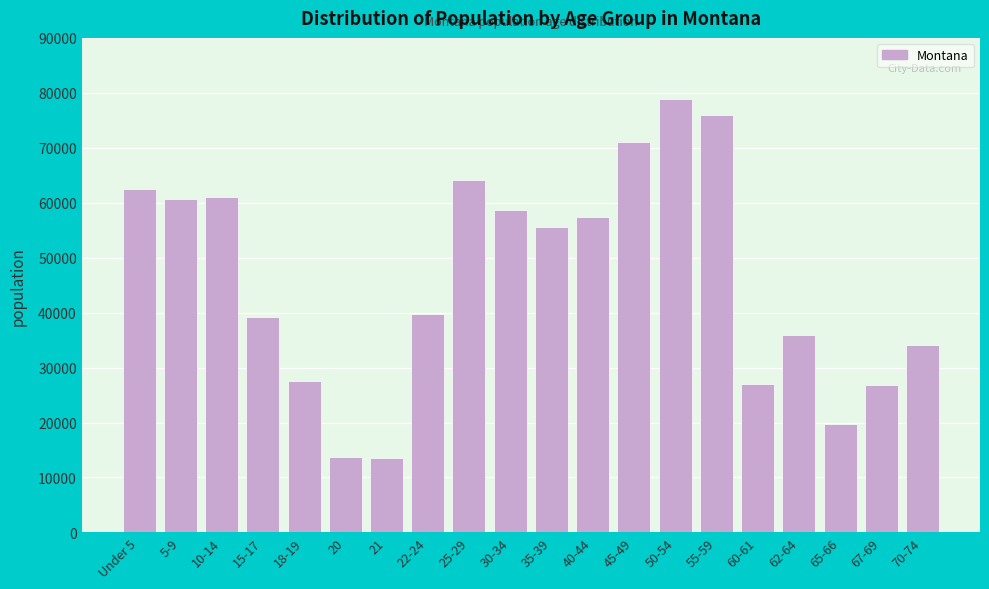

At which label is the value closest to 46164?

22-24